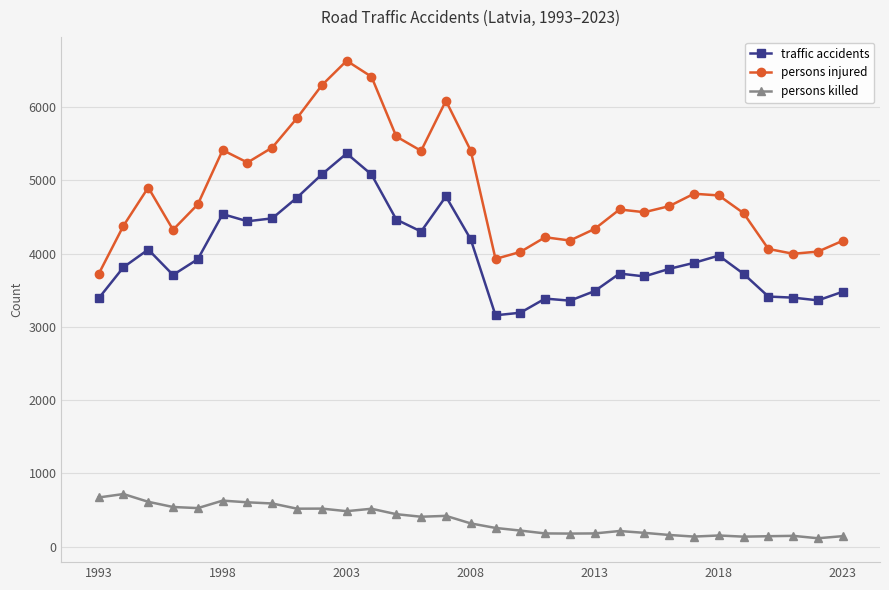

Rank the series by their average value, from highest to lowest.

persons injured, traffic accidents, persons killed